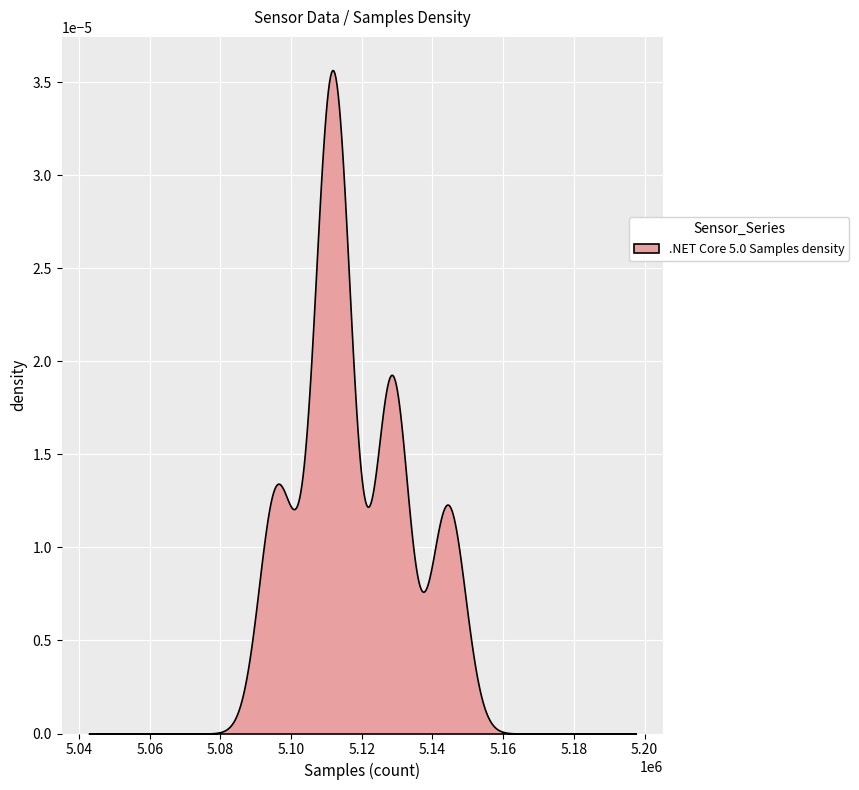

Which series has the largest range (max minus min)?

Samples